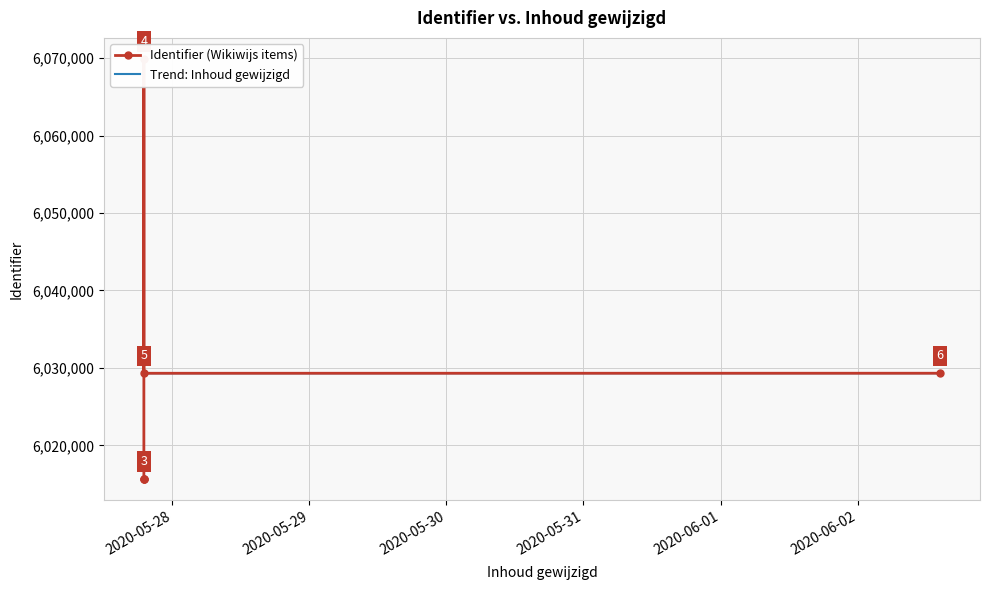

How many lines are shown in the chart?

1